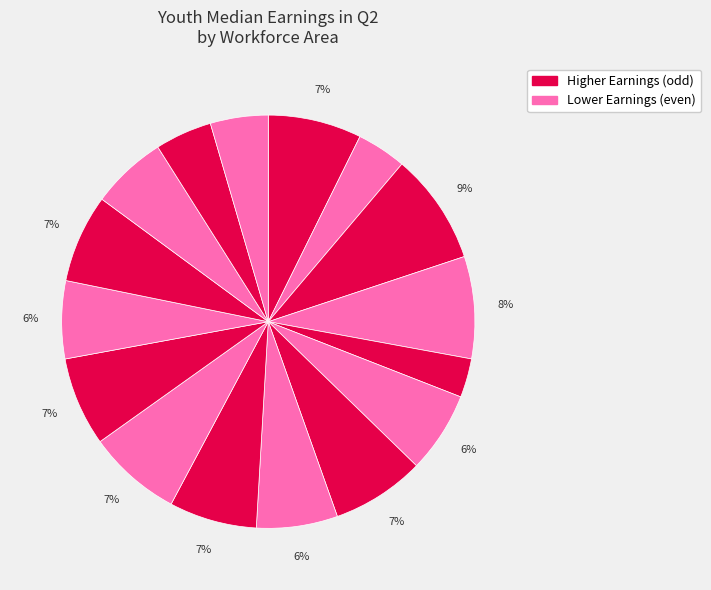

How many slices are in this pie chart?

16